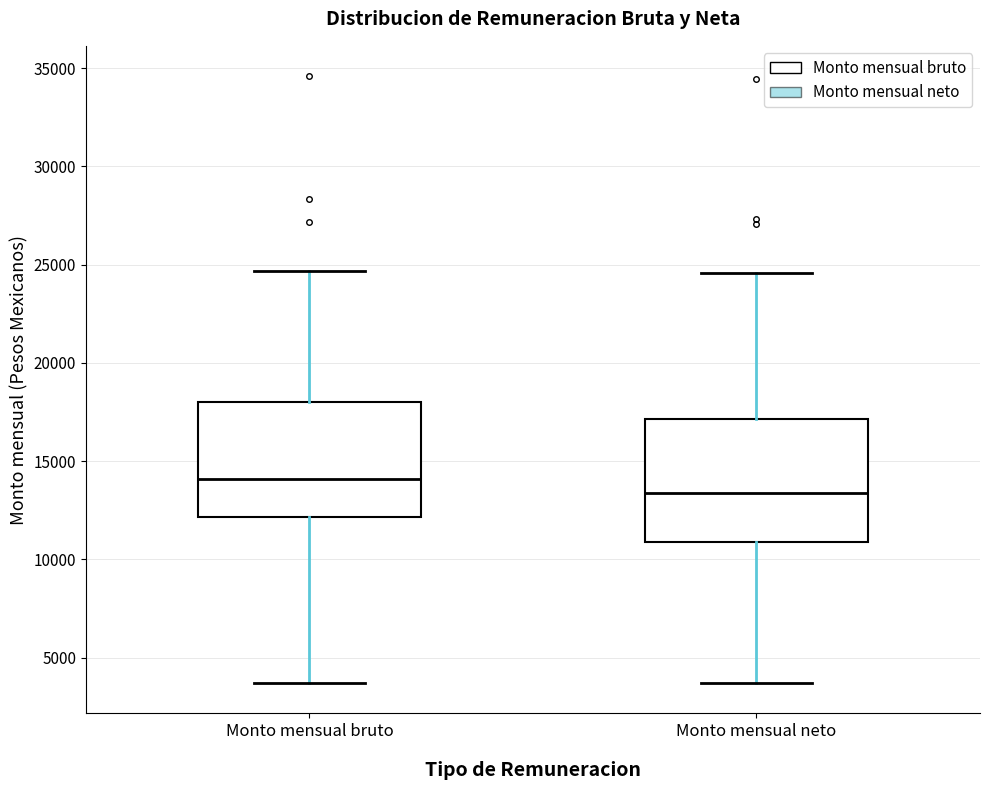

Which box's median line is the highest?

Monto mensual bruto